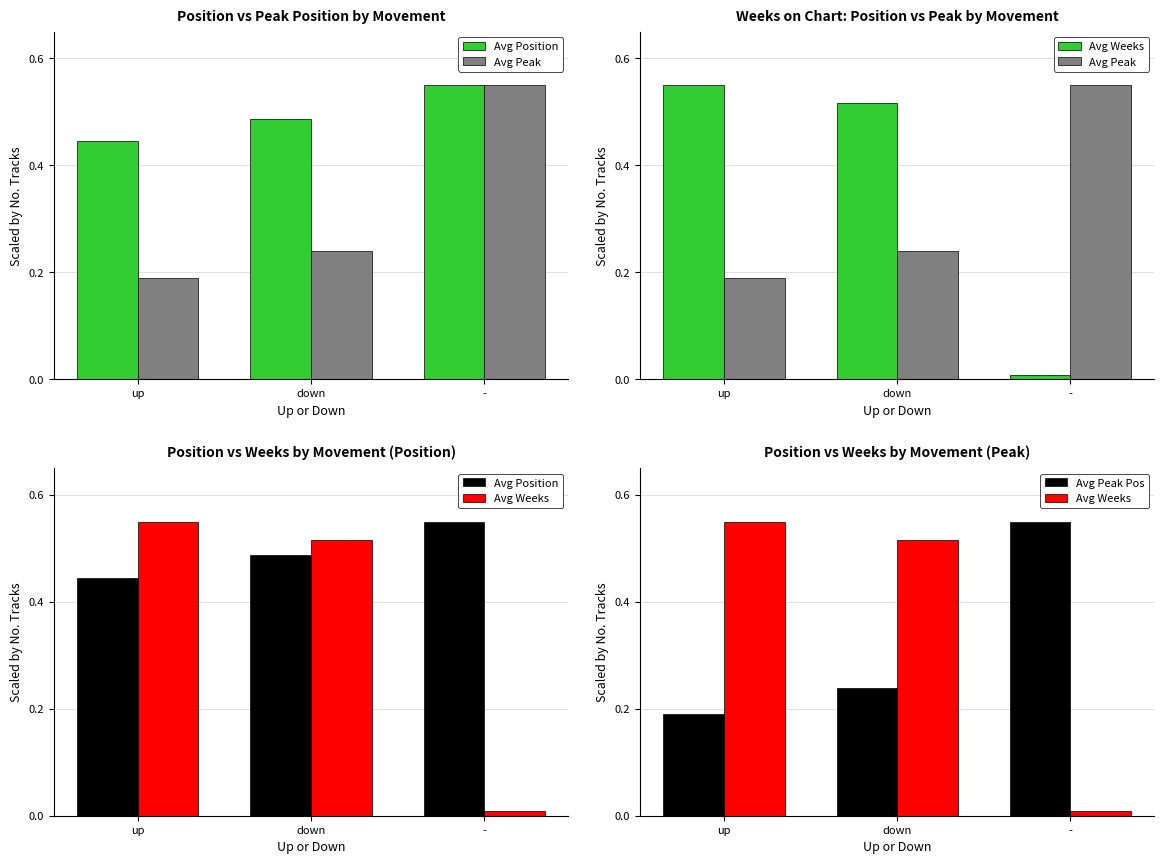

Which has a higher value, - or down?

-